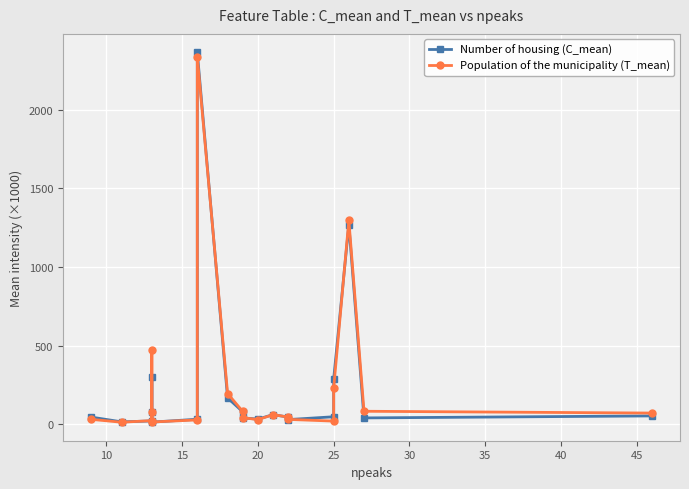

What is the value of the Number of housing (C_mean) point at the 19th from the left?

40.6